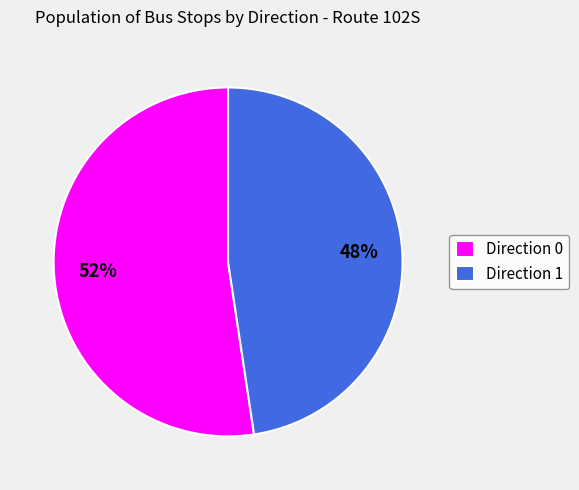

Does Direction 1 represent more than half of the total?

No